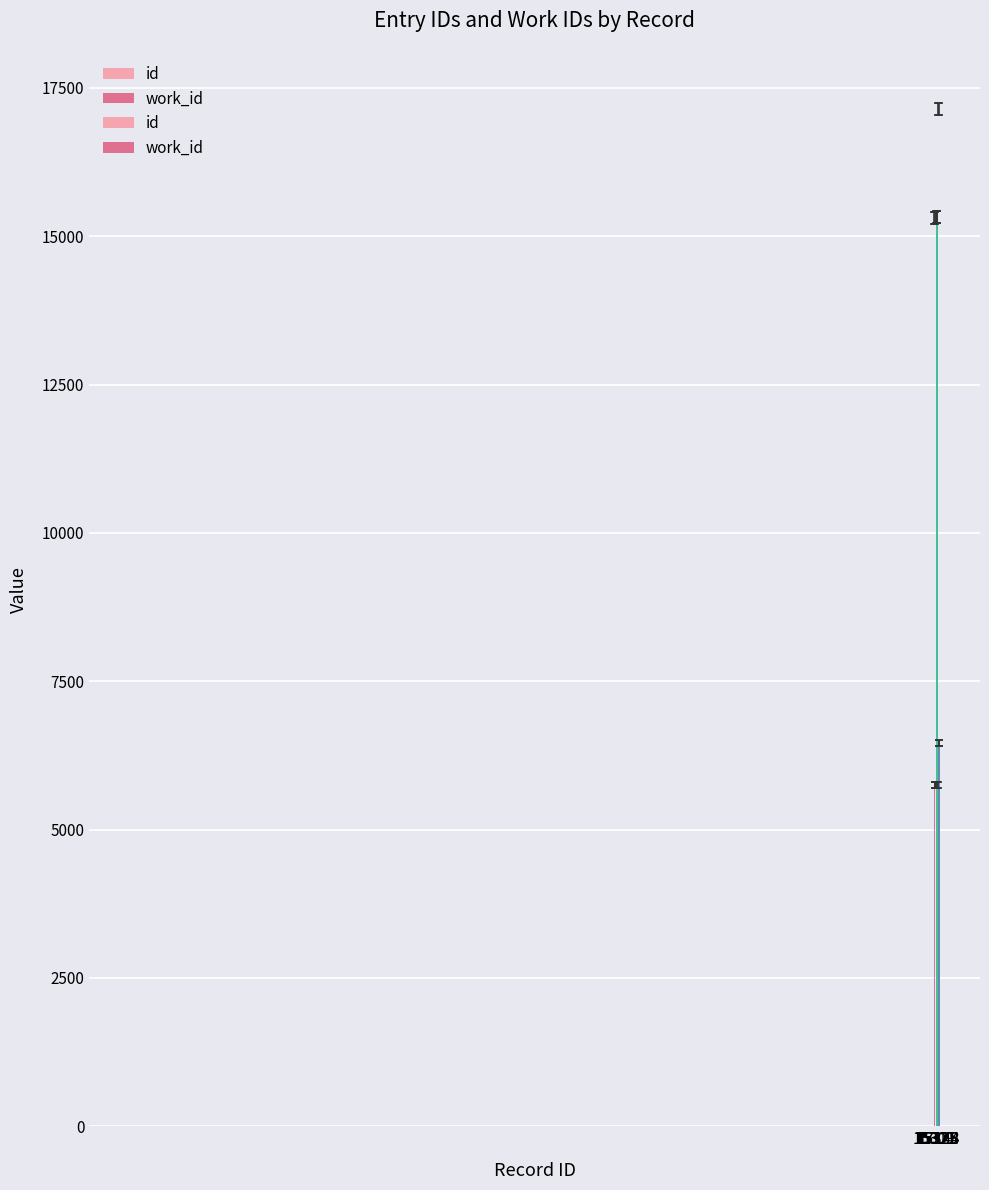

List the series in order of their overall mean, highest first.

id, work_id